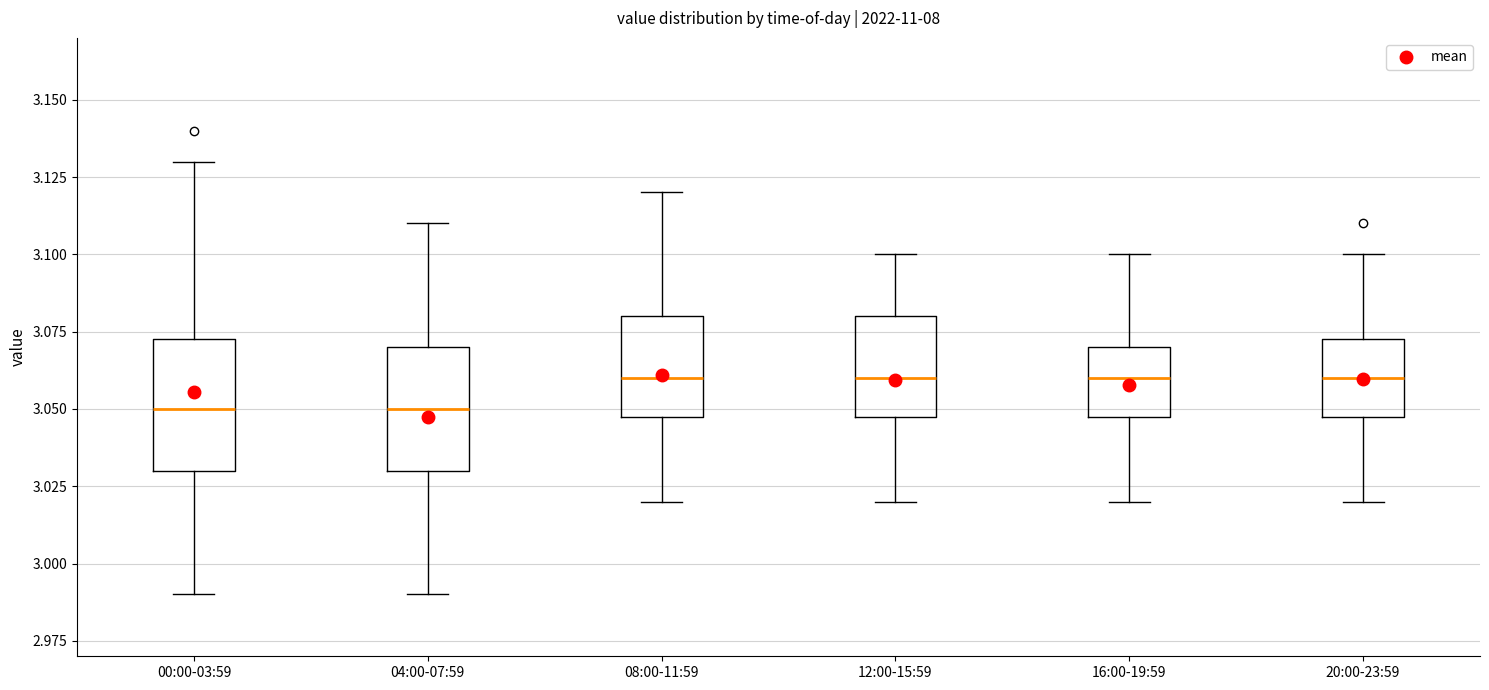

Reading left to right, transcribe this box plot: for each box, give where its median line is, the range the box spans, and where its two whiskers end, as read against the y-axis. The values are not printed on the chart, so give them approximately, as read against the axis.

00:00-03:59: median 3.050, box 3.030 to 3.075, whiskers 2.990 to 3.130
04:00-07:59: median 3.050, box 3.030 to 3.070, whiskers 2.990 to 3.110
08:00-11:59: median 3.060, box 3.050 to 3.080, whiskers 3.020 to 3.120
12:00-15:59: median 3.060, box 3.050 to 3.080, whiskers 3.020 to 3.100
16:00-19:59: median 3.060, box 3.050 to 3.070, whiskers 3.020 to 3.100
20:00-23:59: median 3.060, box 3.050 to 3.075, whiskers 3.020 to 3.100